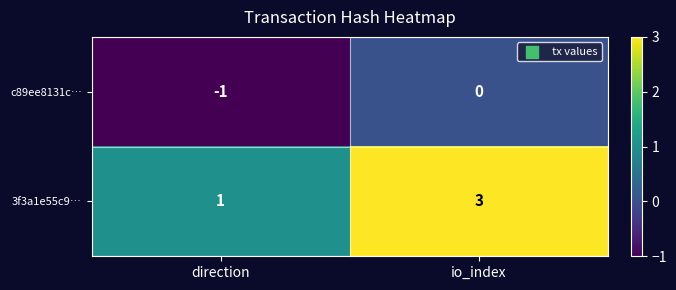

What is the minimum value shown in the chart?

-1